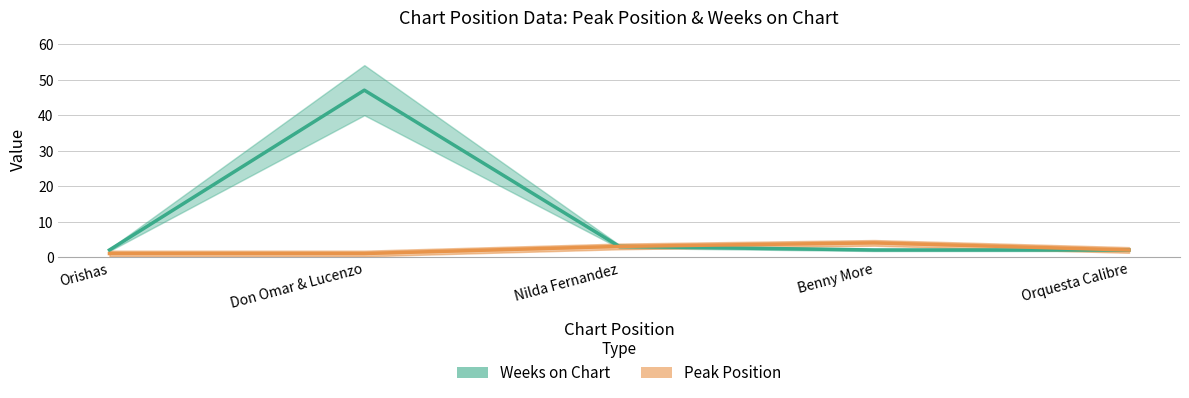

True or false: Peak Position has a value of 0 at Orishas.

False